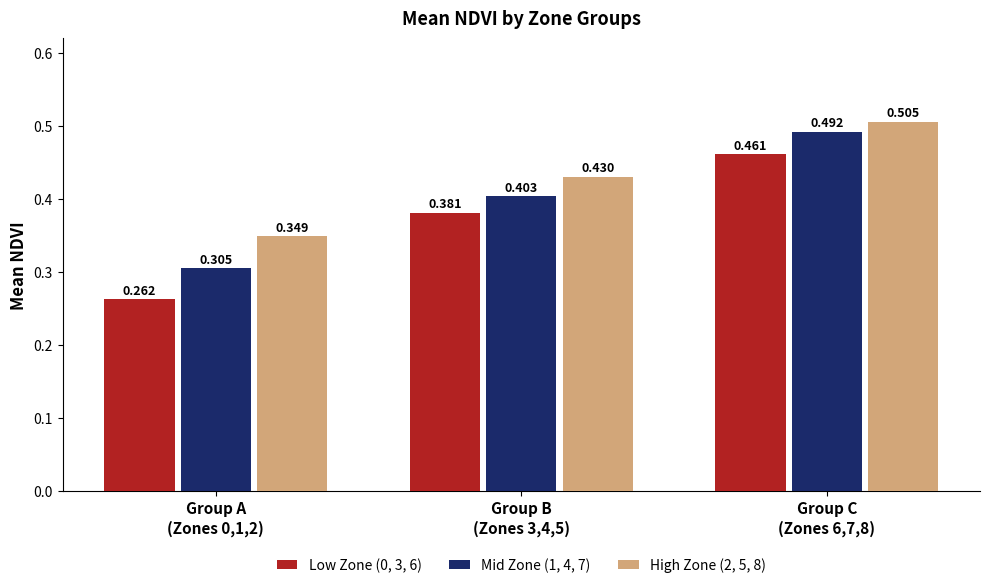

How many groups of bars are there?

3